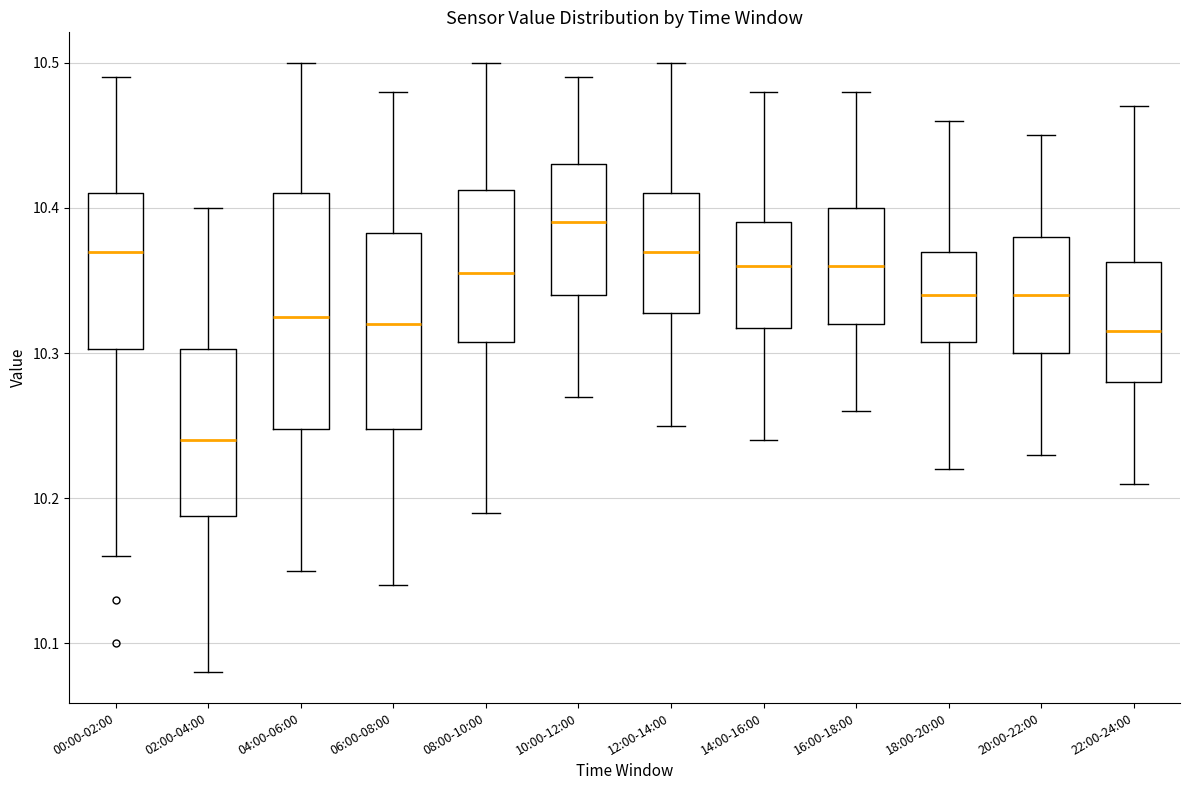

Which box has the highest median line?

10:00-12:00